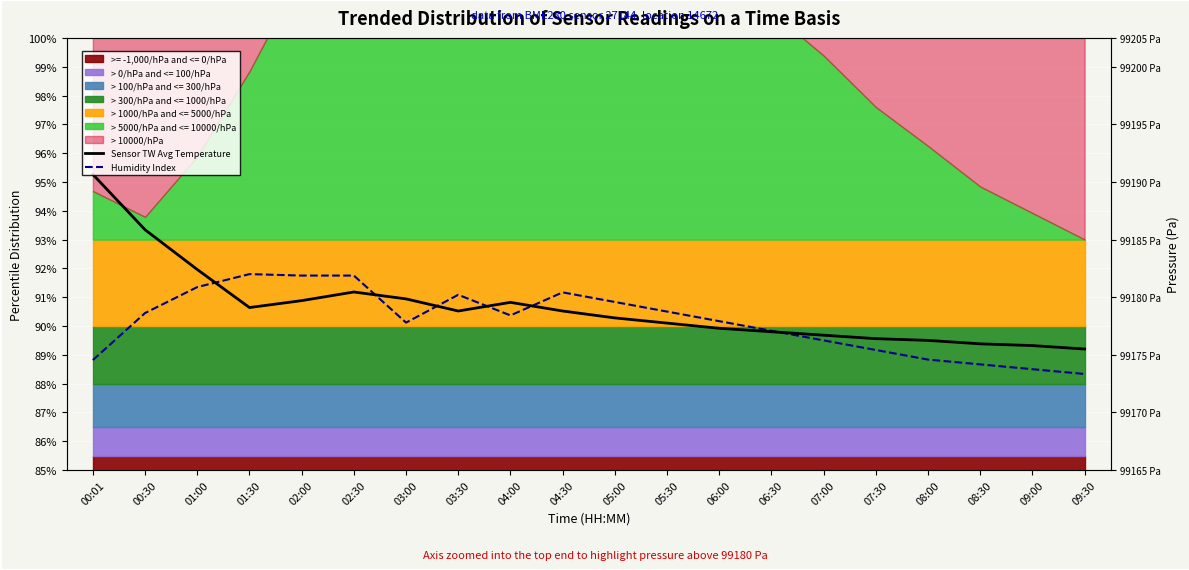

How many values in the Sensor TW Avg Temperature series exceed 90?

12